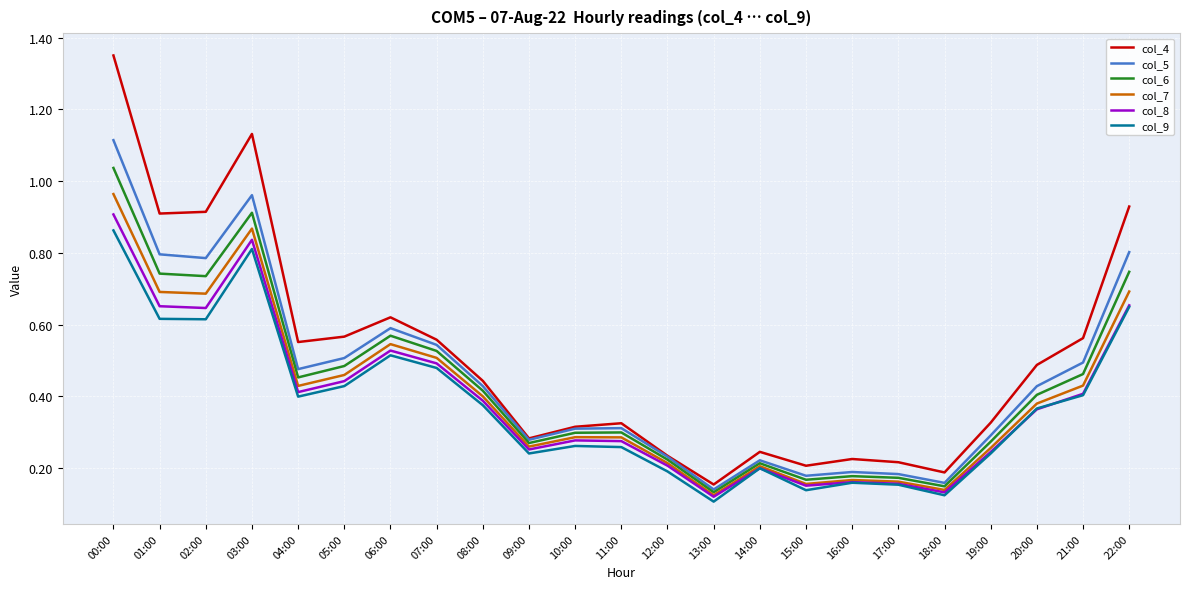

At which label is col_5 closest to 0?

13:00